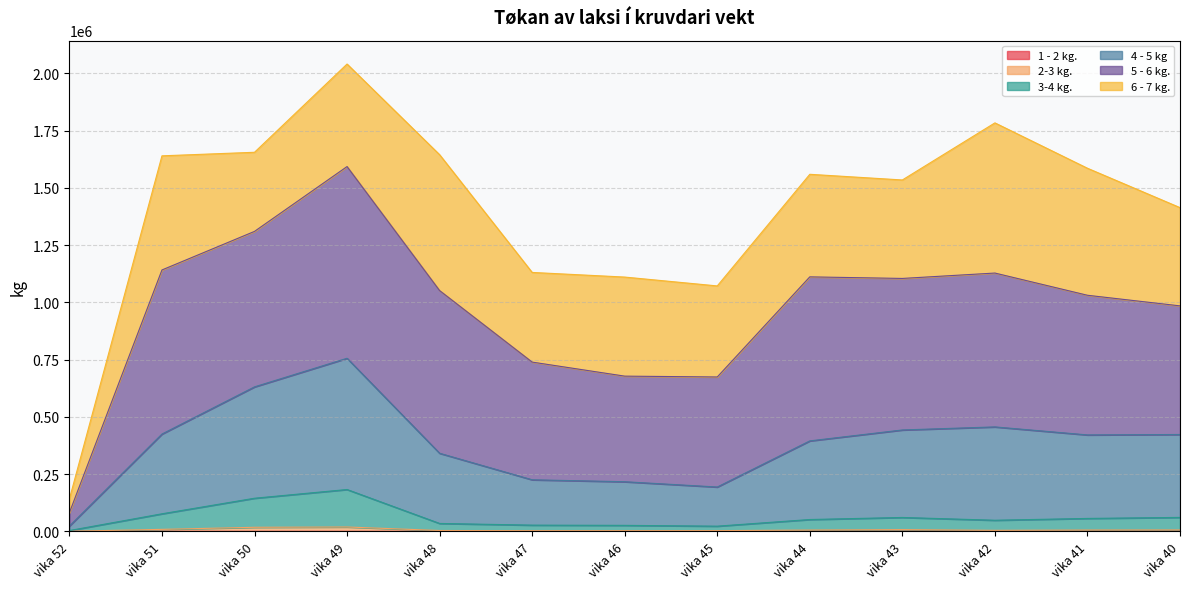

What is the value of the 4 - 5 kg point at the 13th from the left?

423147.5